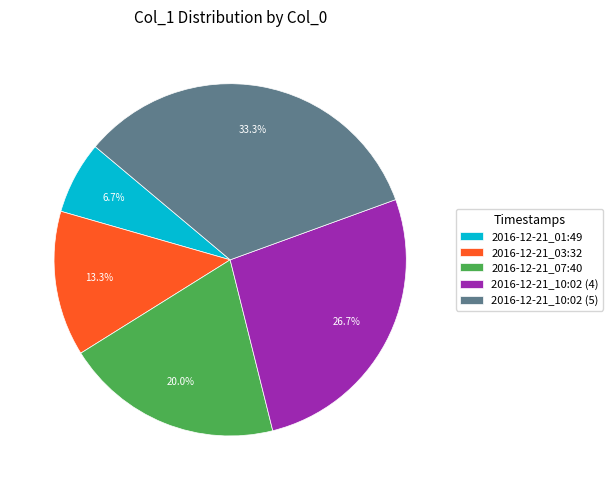

How many slices are in this pie chart?

5